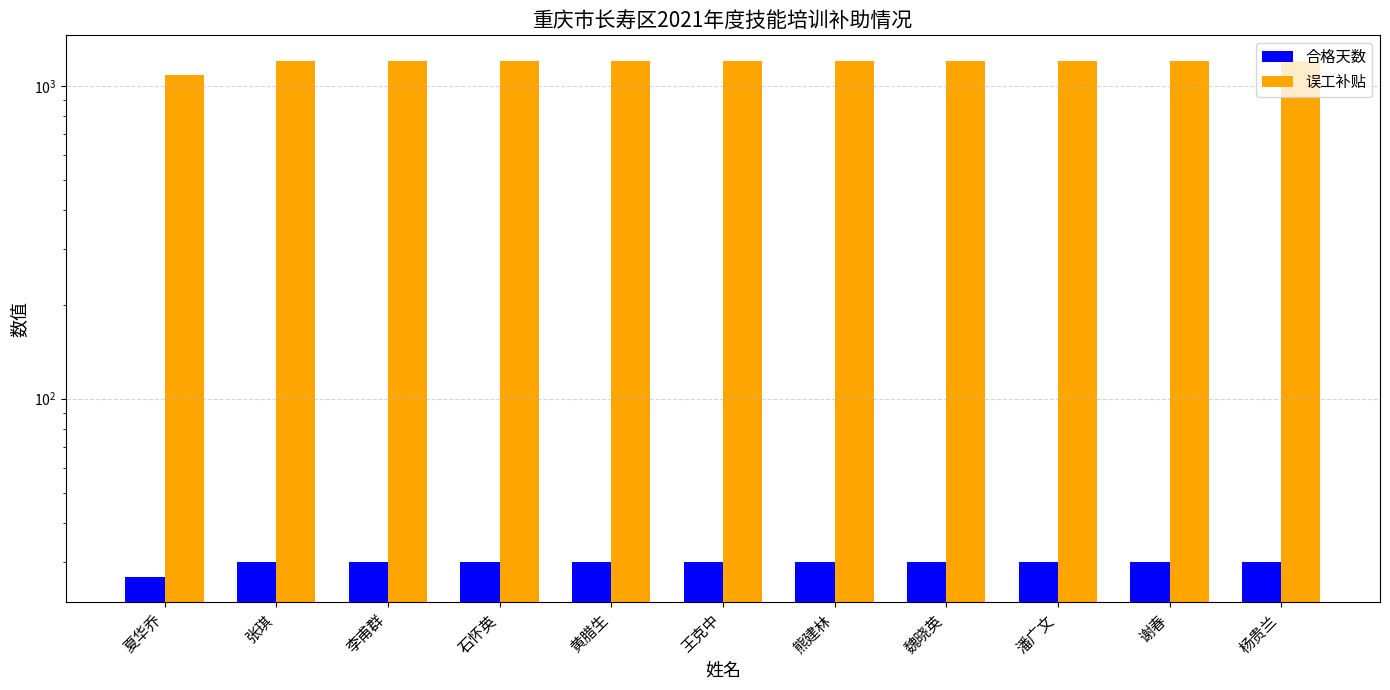

What is the value of the 误工补贴 bar at the 9th from the left?

1200